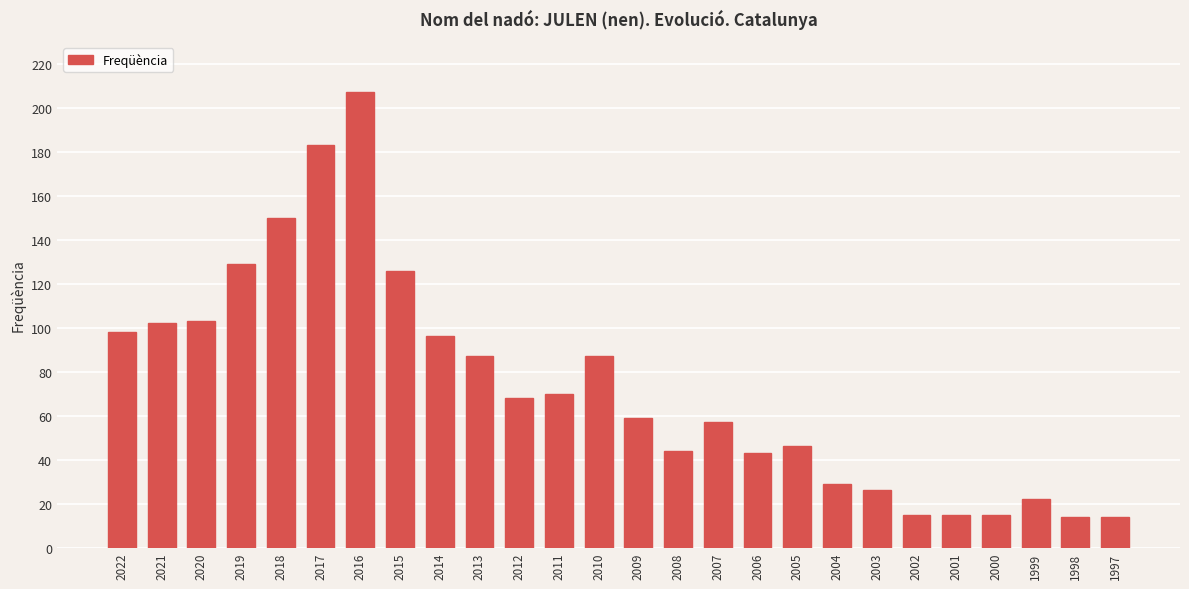

What is the sum of all values?

1905